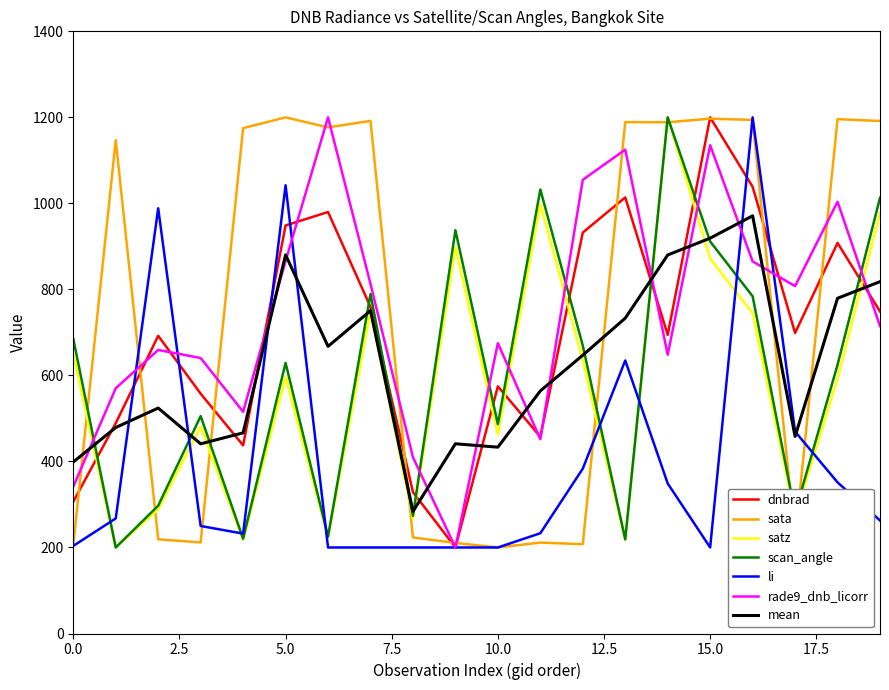

What is the minimum value for satz?

200.0